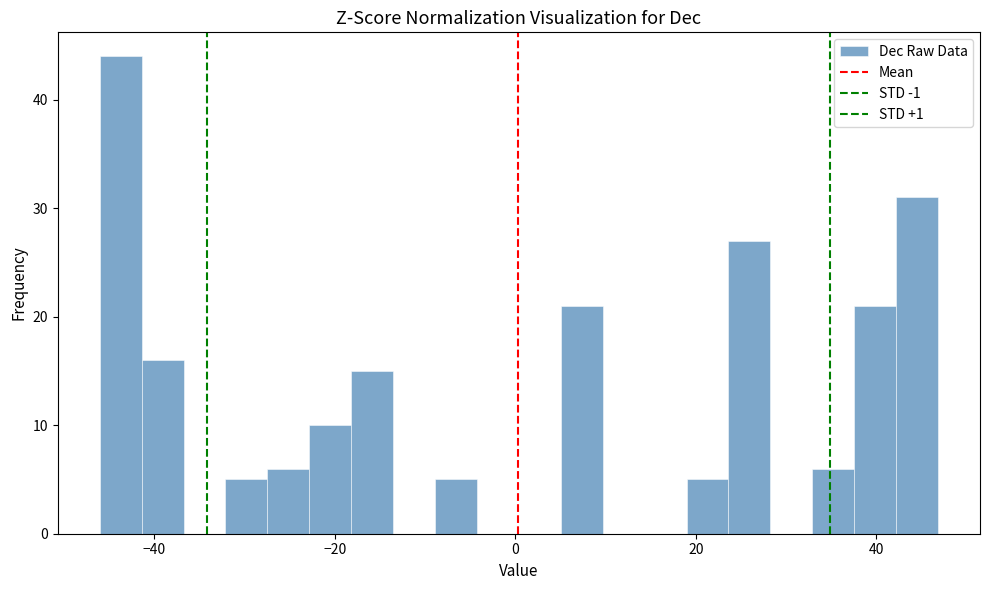

Read against the x-axis, roughly where is the centre of the tallest bar?

-44